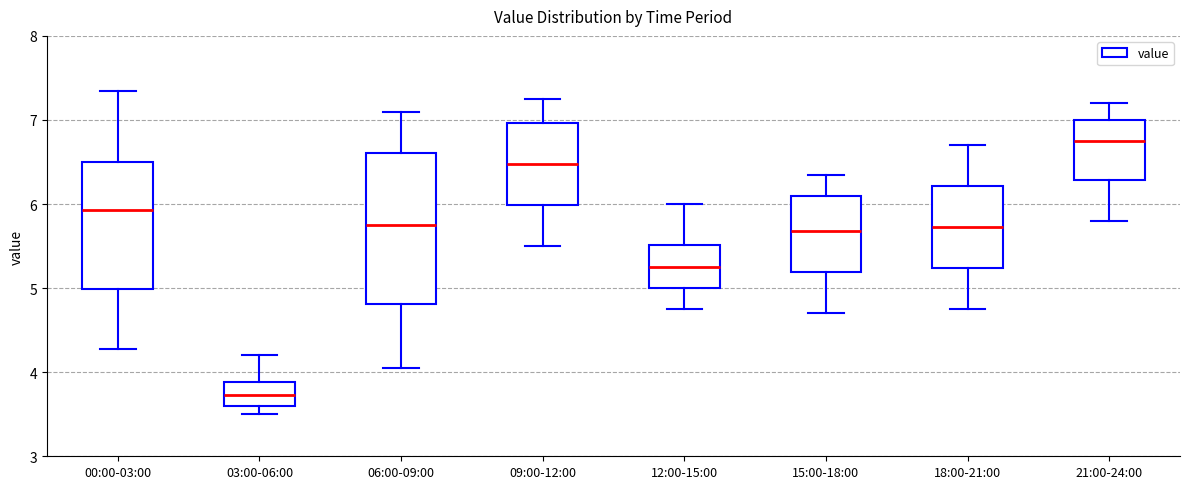

Reading left to right, transcribe this box plot: for each box, give where its median line is, the range the box spans, and where its two whiskers end, as read against the y-axis. The values are not printed on the chart, so give them approximately, as read against the axis.

00:00-03:00: median 5.9, box 5.0 to 6.5, whiskers 4.3 to 7.3
03:00-06:00: median 3.7, box 3.6 to 3.9, whiskers 3.5 to 4.2
06:00-09:00: median 5.8, box 4.8 to 6.6, whiskers 4.1 to 7.1
09:00-12:00: median 6.5, box 6.0 to 7.0, whiskers 5.5 to 7.3
12:00-15:00: median 5.3, box 5.0 to 5.5, whiskers 4.8 to 6.0
15:00-18:00: median 5.7, box 5.2 to 6.1, whiskers 4.7 to 6.4
18:00-21:00: median 5.7, box 5.2 to 6.2, whiskers 4.8 to 6.7
21:00-24:00: median 6.8, box 6.3 to 7.0, whiskers 5.8 to 7.2